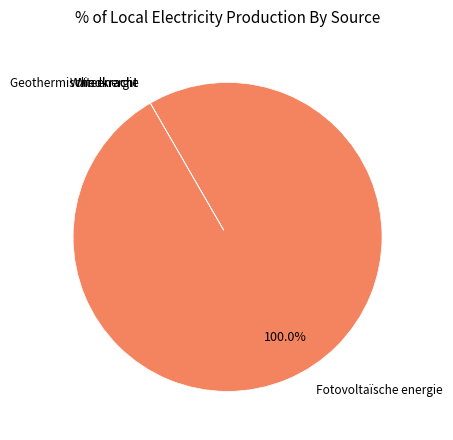

True or false: Fotovoltaïsche energie accounts for 100% of the total.

True